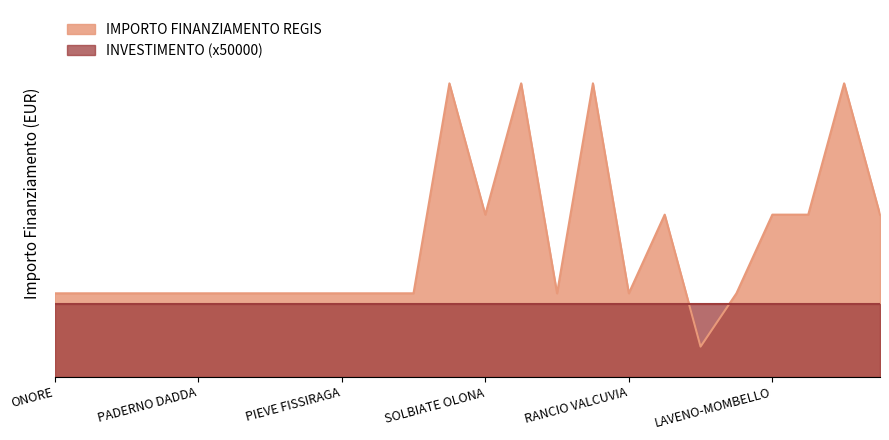

The value at MONTICHIARI is 135317. True or false?

False